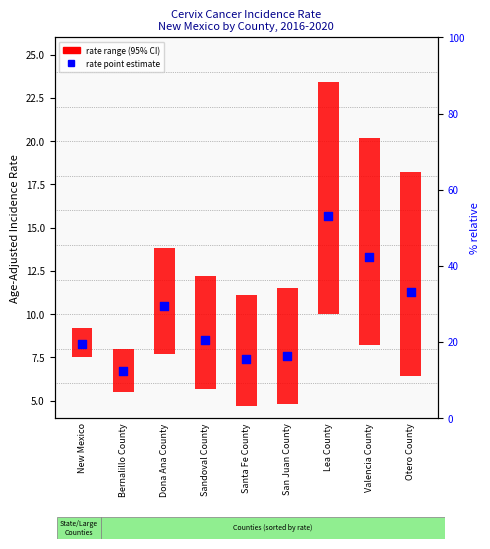

At how many categories does at least one series exceed 3?

9